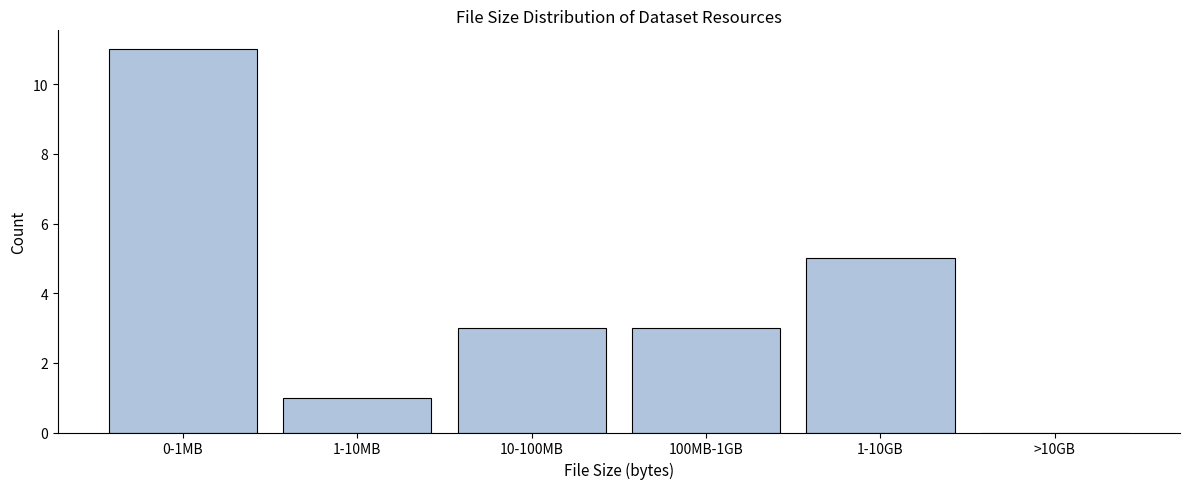

Reading left to right, list all the values displayed in this chart.

0-1MB=11	1-10MB=1	10-100MB=3	100MB-1GB=3	1-10GB=5	>10GB=0